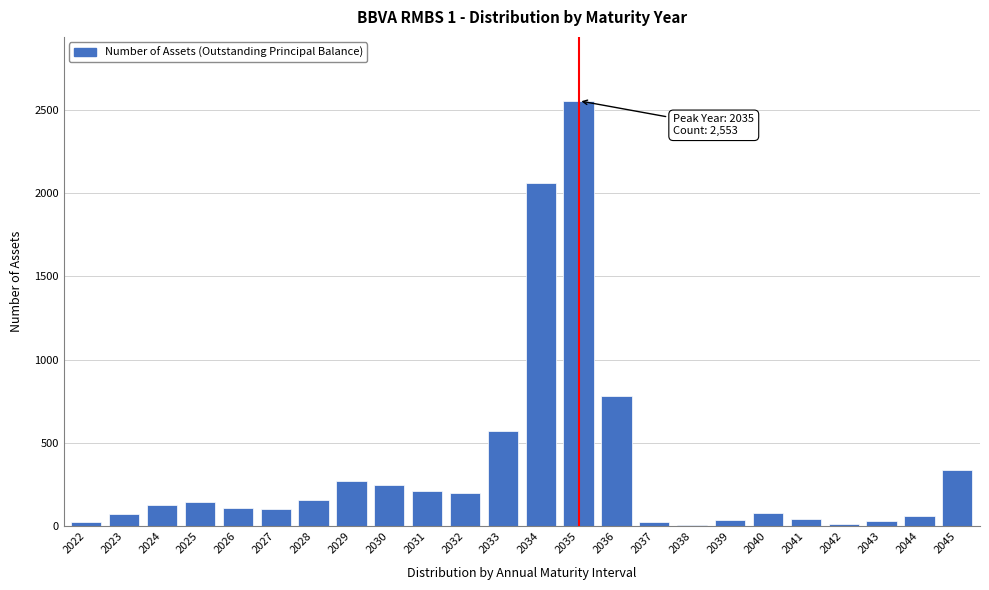

What is the difference between the maximum and minimum values?

2542